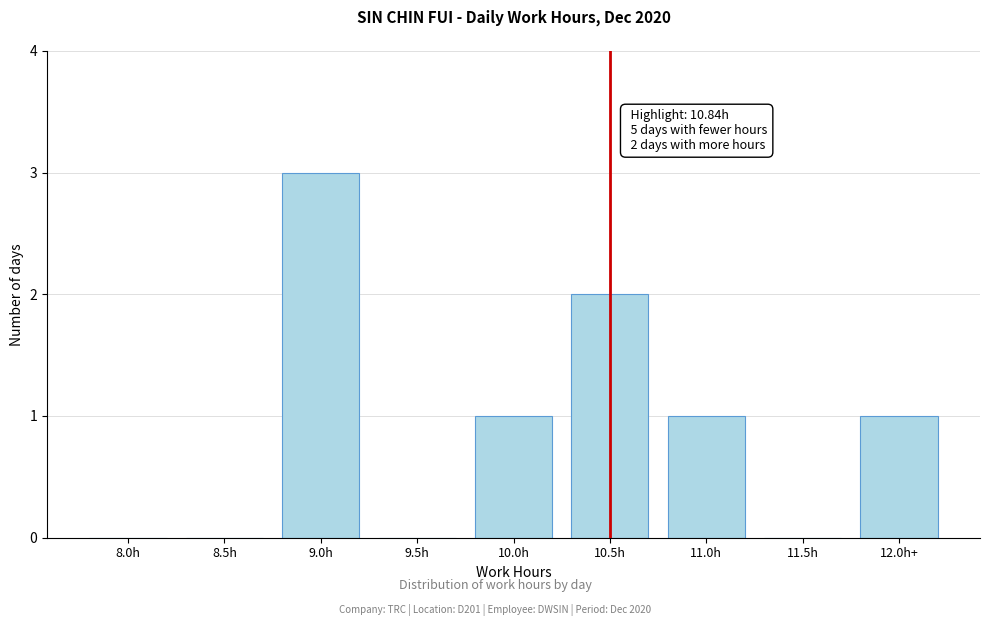

Reading left to right, transcribe all the data shown in this chart.

8.0h=0	8.5h=0	9.0h=3	9.5h=0	10.0h=1	10.5h=2	11.0h=1	11.5h=0	12.0h+=1